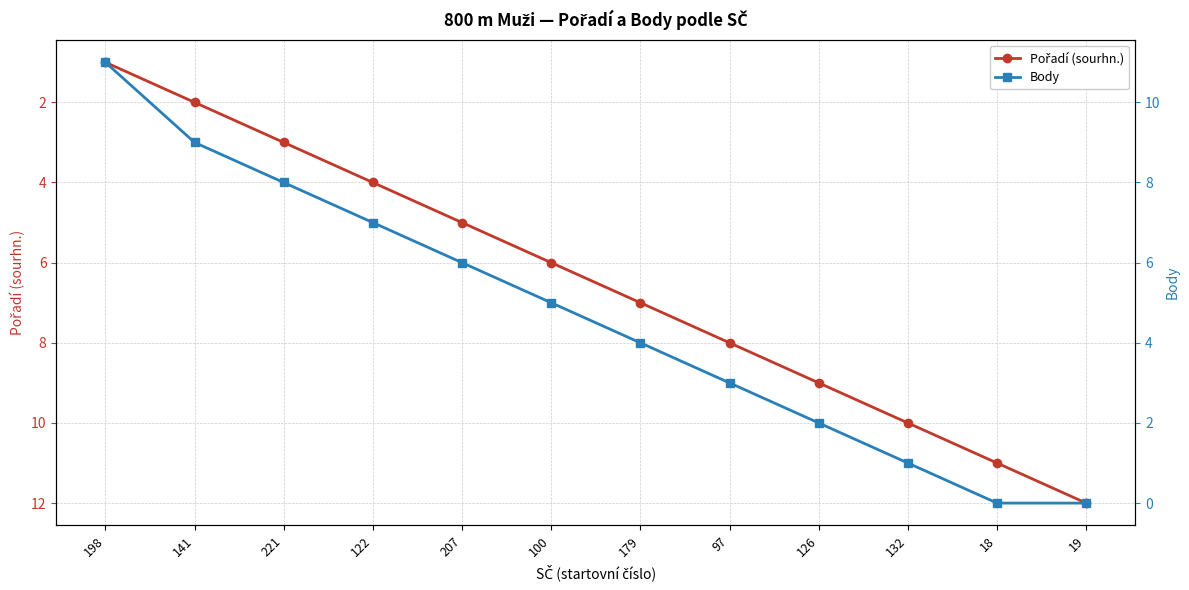

What are all the series names shown in the legend?

Pořadí (sourhn.), Body